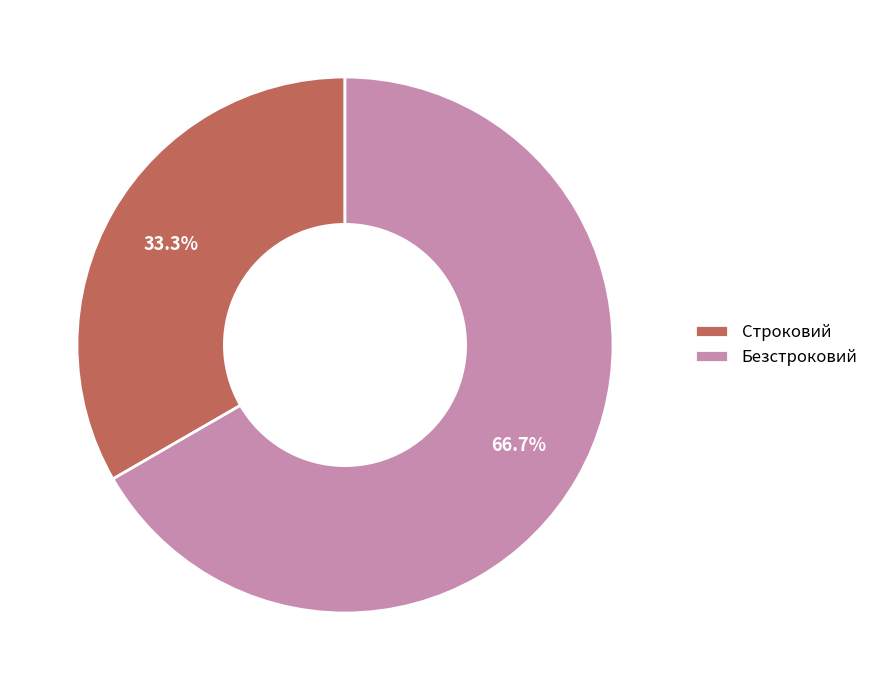

To the nearest percent, what is the difference between the Безстроковий and Строковий slice percentages?

33%